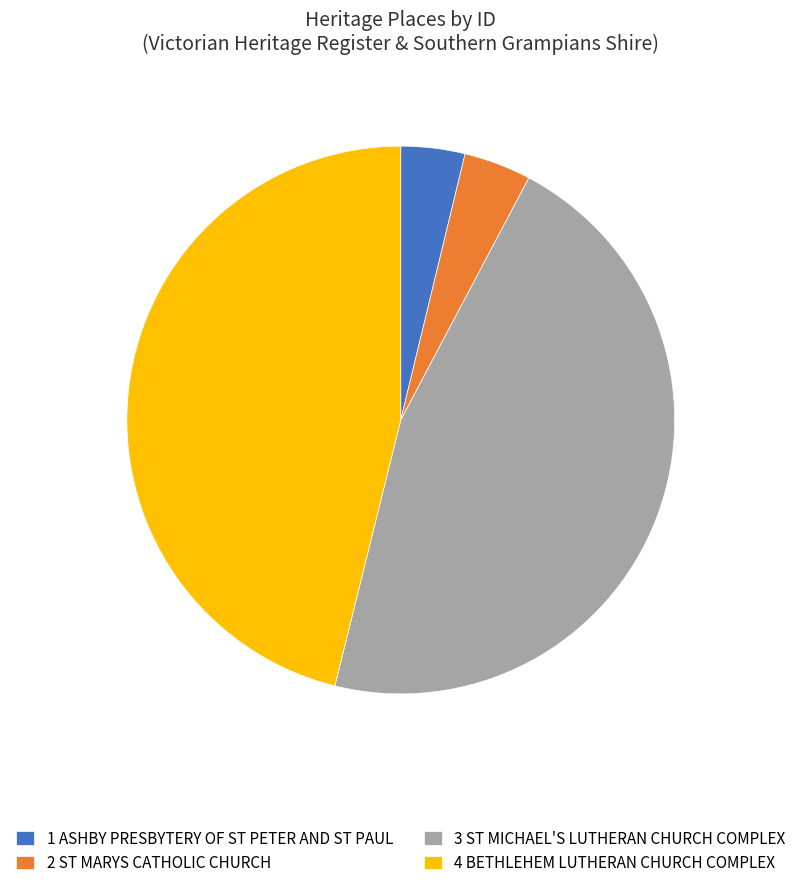

Between 3 ST MICHAEL'S LUTHERAN CHURCH COMPLEX and 2 ST MARYS CATHOLIC CHURCH, which is larger?

3 ST MICHAEL'S LUTHERAN CHURCH COMPLEX